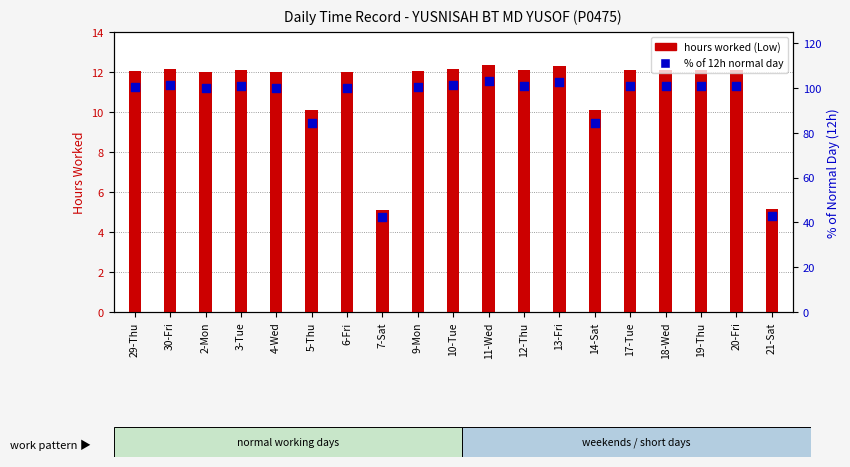

At how many categories does at least one series exceed 69?

17